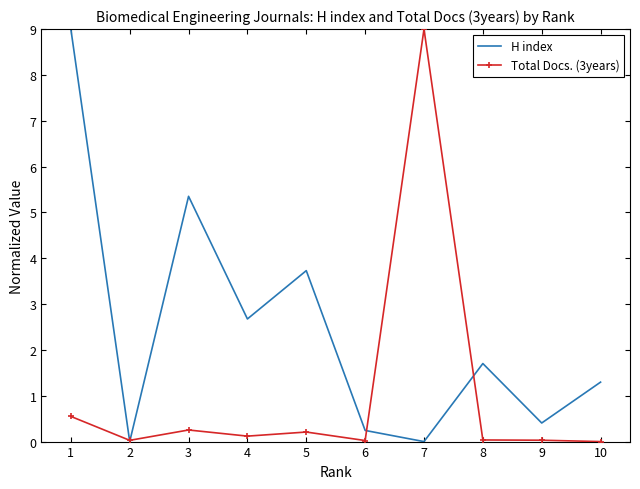

Which series has the largest total across all categories?

H index